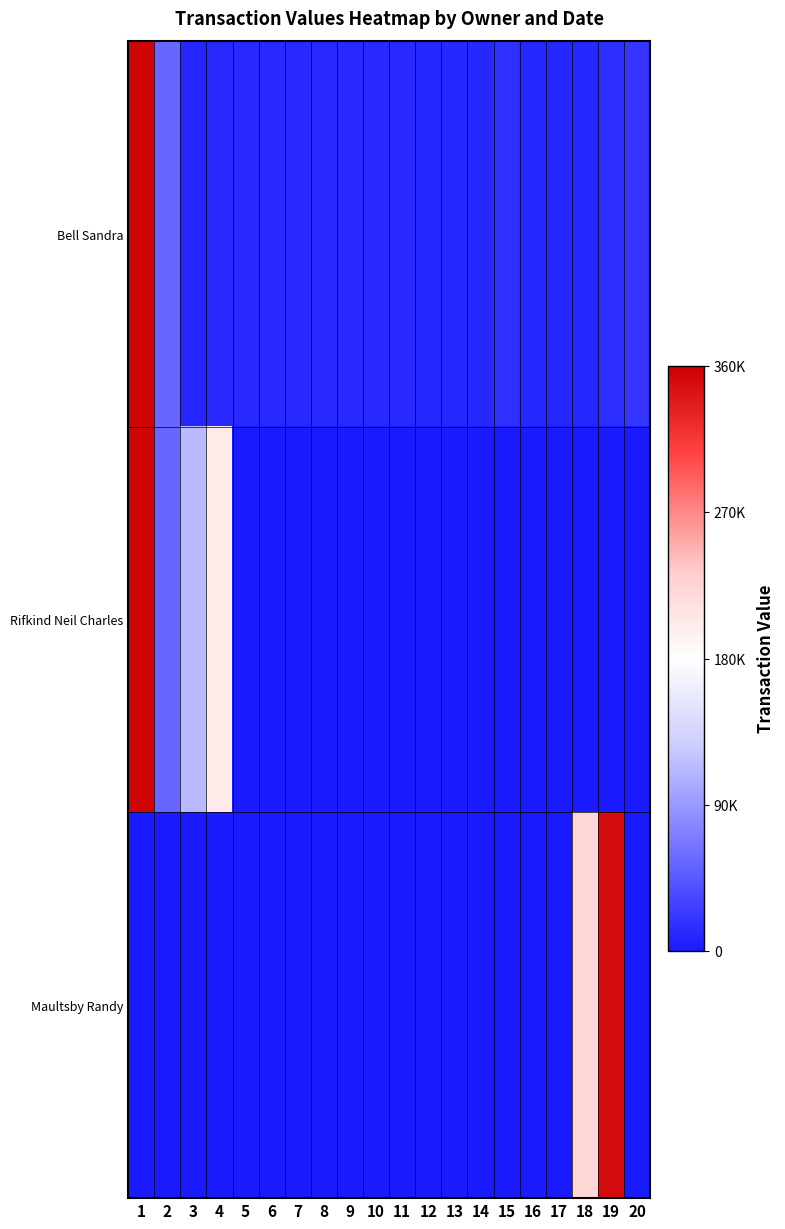

Reading left to right, what are all the values shown in this chart?

Bell Sandra: 1=355279	2=54923	3=9225	4=12520	5=12465	6=12175	7=11985	8=11715	9=11695	10=11710	11=11305	12=11240	13=10770	14=10580	15=15965	16=10930	17=10715	18=10480	19=15380	20=20910
Rifkind Neil Charles: 1=355279	2=54923	3=113853	4=201324	5=0	6=0	7=0	8=0	9=0	10=0	11=0	12=0	13=0	14=0	15=0	16=0	17=0	18=0	19=0	20=0
Maultsby Randy: 1=0	2=0	3=0	4=0	5=0	6=0	7=0	8=0	9=0	10=0	11=0	12=0	13=0	14=0	15=0	16=0	17=0	18=221400	19=349966	20=0